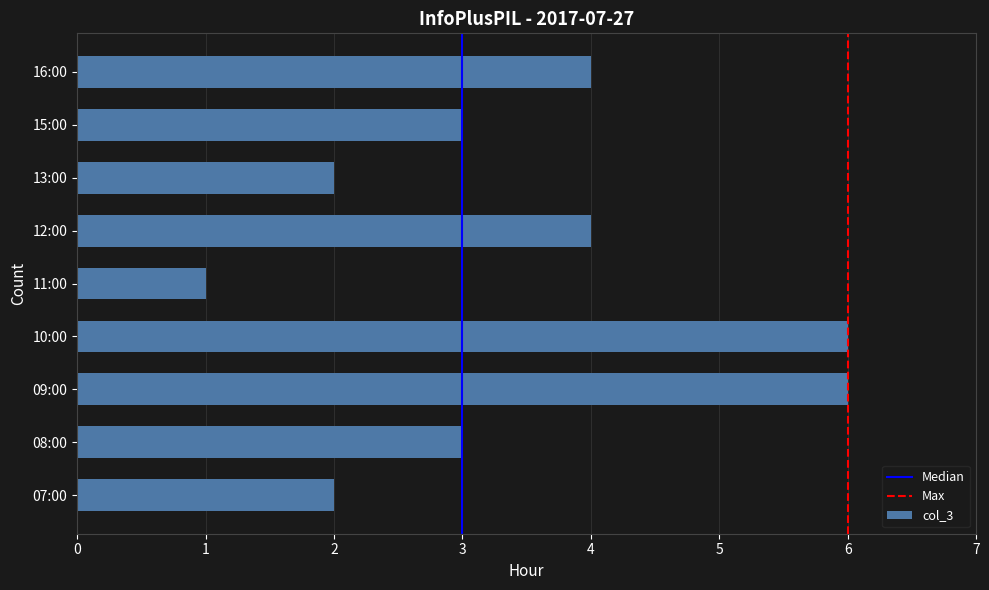

What is the difference between the maximum and minimum values?

5